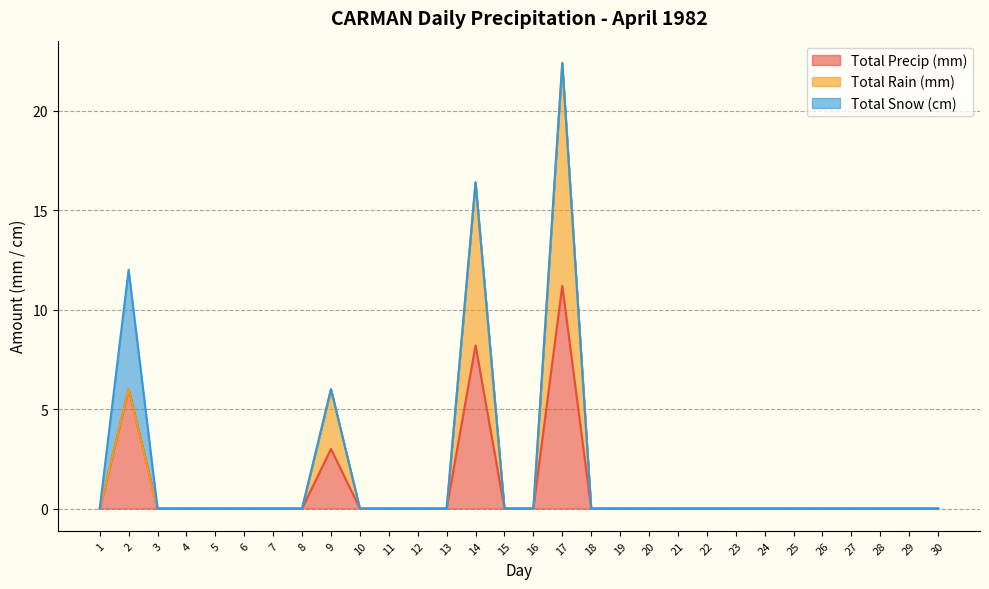

True or false: Total Snow (cm) and Total Rain (mm) intersect in this chart.

False